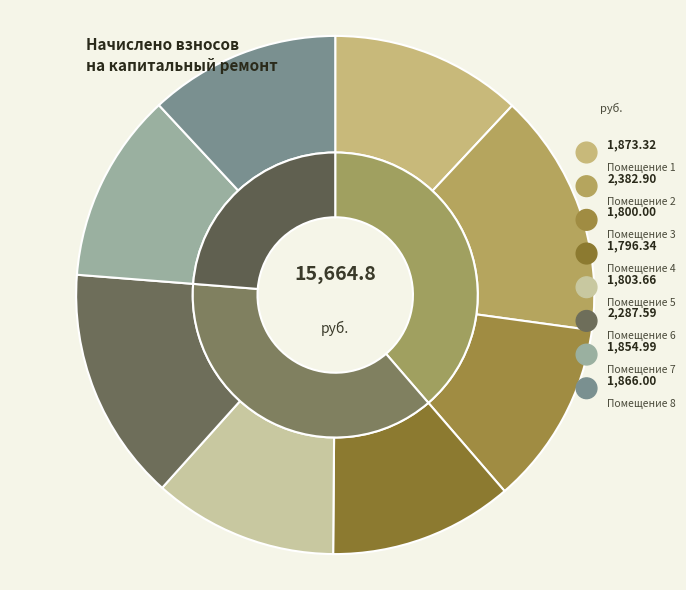

What is the change in value from 1 to 7?

-18.3